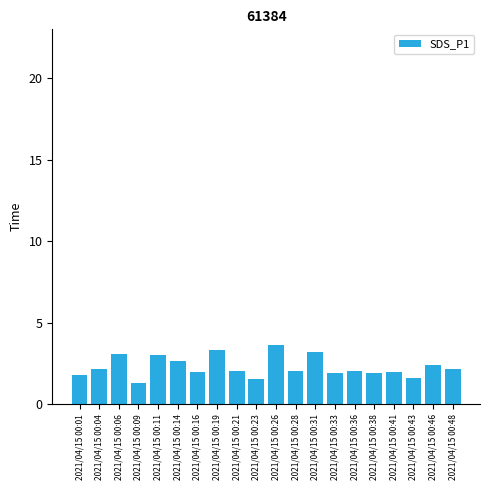

Are the bars horizontal?

No